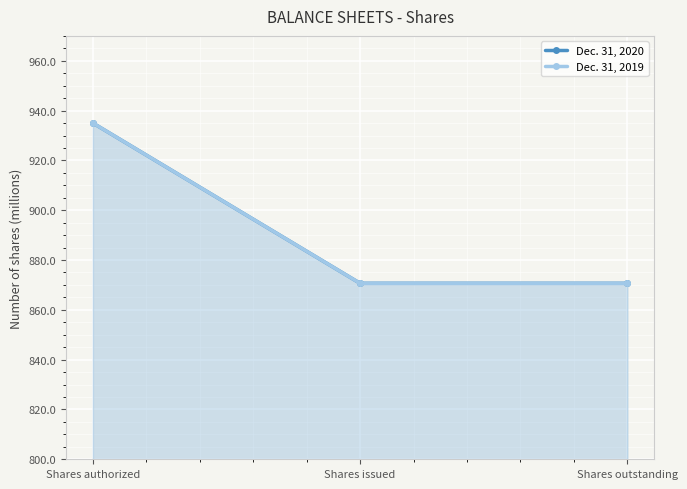

Is the value of Dec. 31, 2019 at Shares authorized greater than the value of Dec. 31, 2020 at Shares outstanding?

Yes